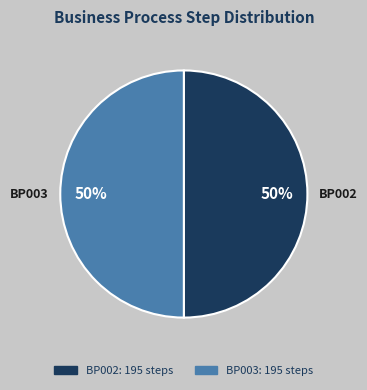

To the nearest percent, what is the average slice percentage?

50%